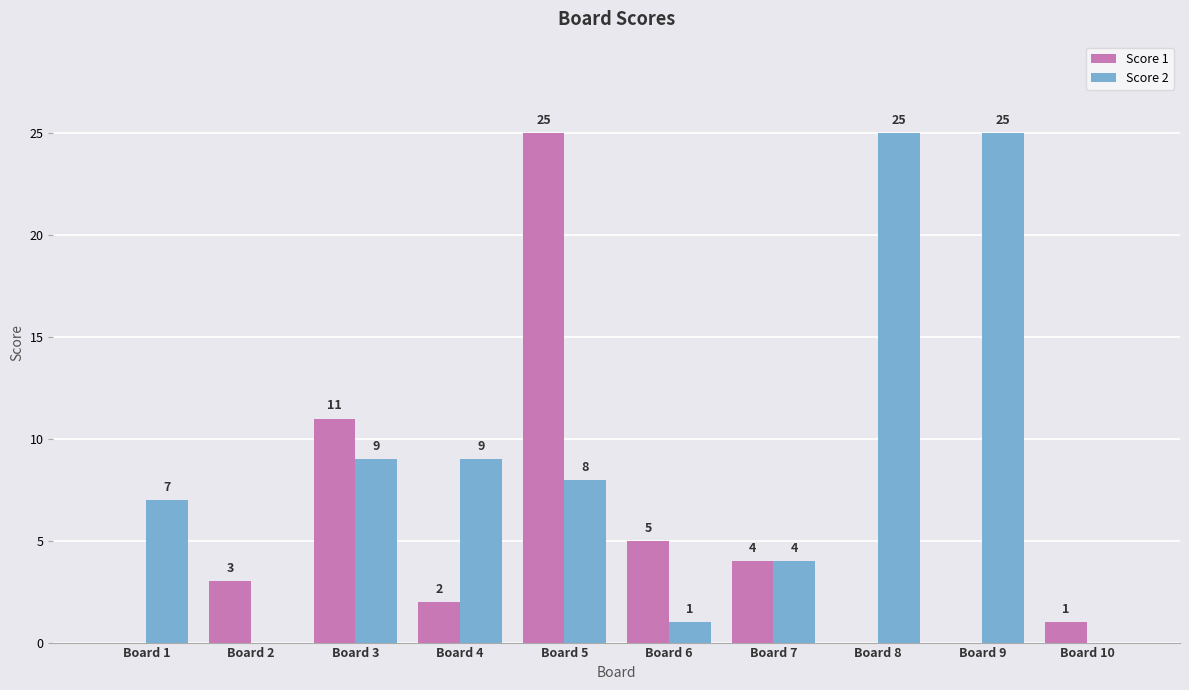

At which category is the sum across all series the highest?

Board 5